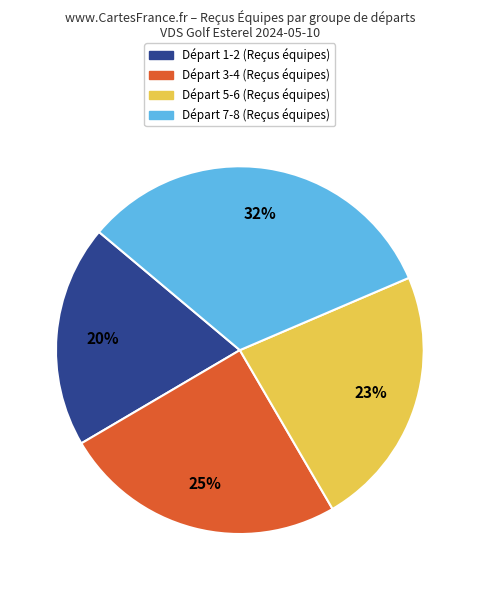

Is there a majority slice in this chart?

No